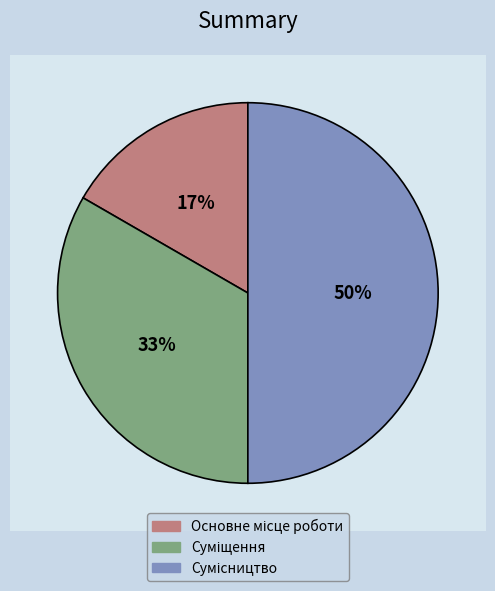

Is it true that Сумісництво is 40% of the pie?

False